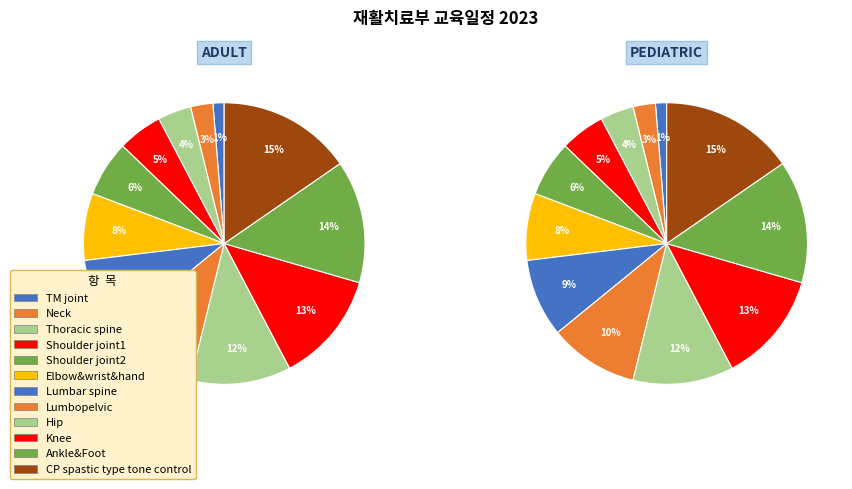

To the nearest percent, what is the combined percentage of TM joint and Knee?

14%